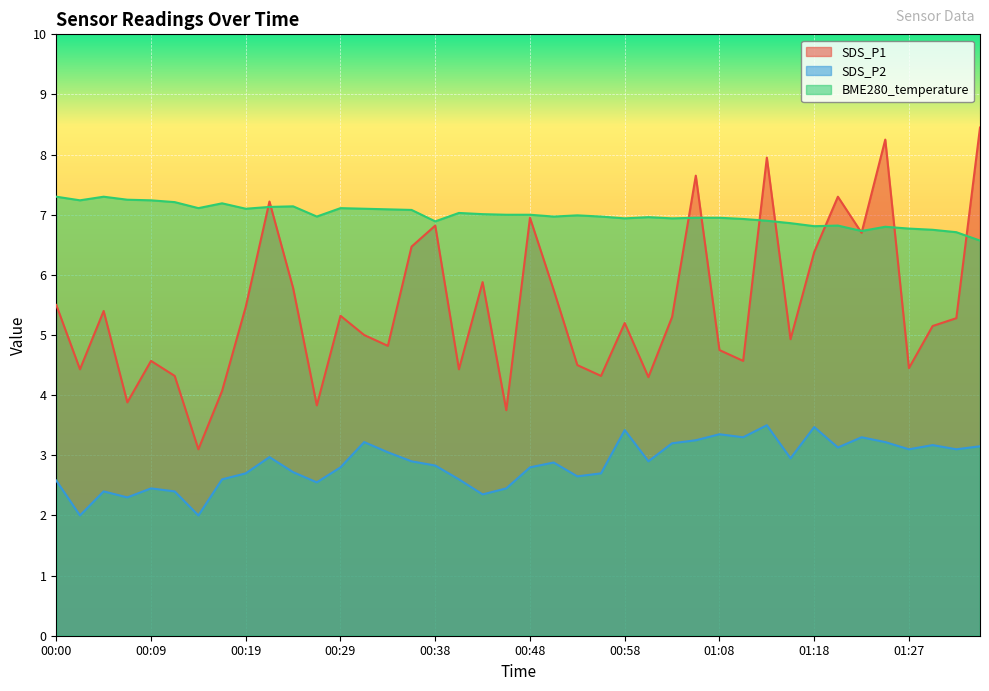

What is the value of the SDS_P1 point at the 16th from the left?

6.5